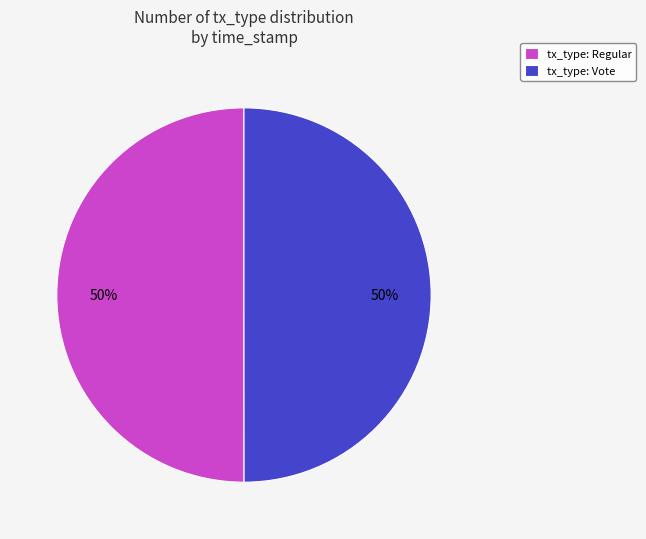

Is it true that tx_type: Regular is 58% of the pie?

False